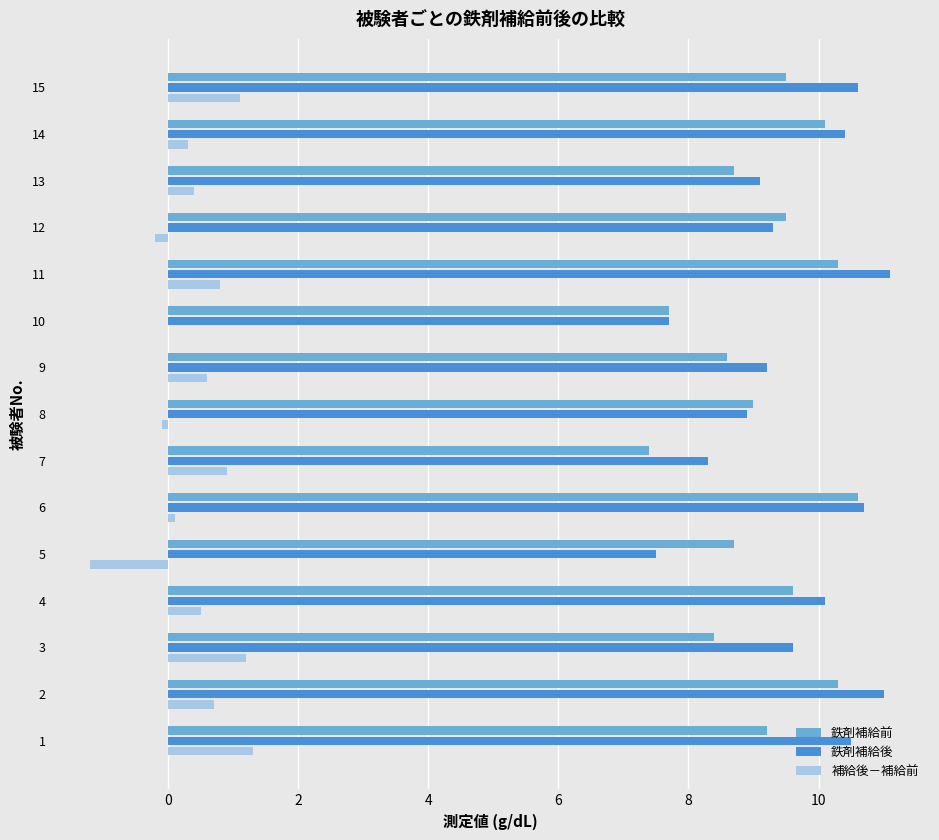

What is the total value across all series at 15?

21.2